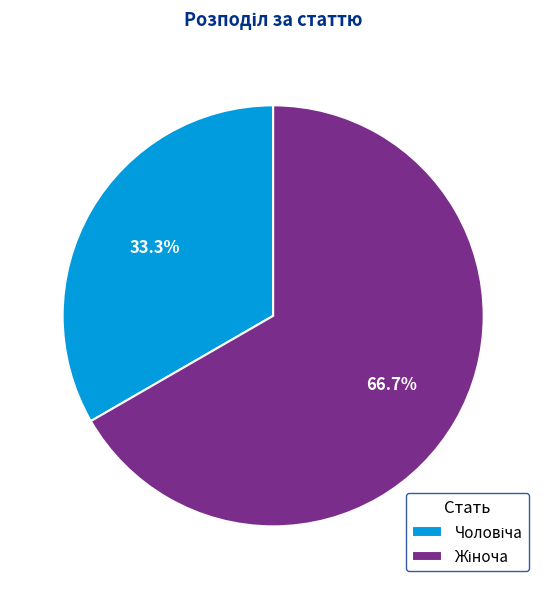

How many slices are in this pie chart?

2